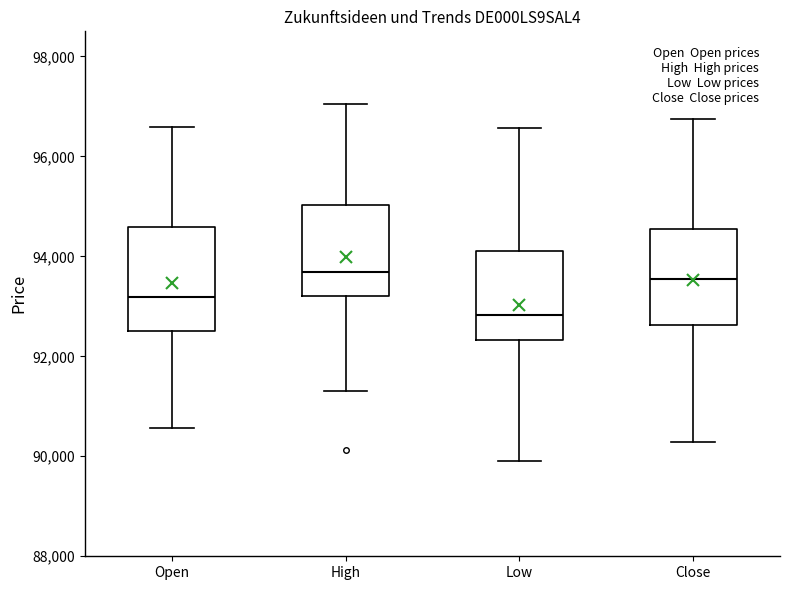

Where is the lower edge of the box for Open on the y-axis? The values are not printed on the chart, so give them approximately, as read against the axis.

92600